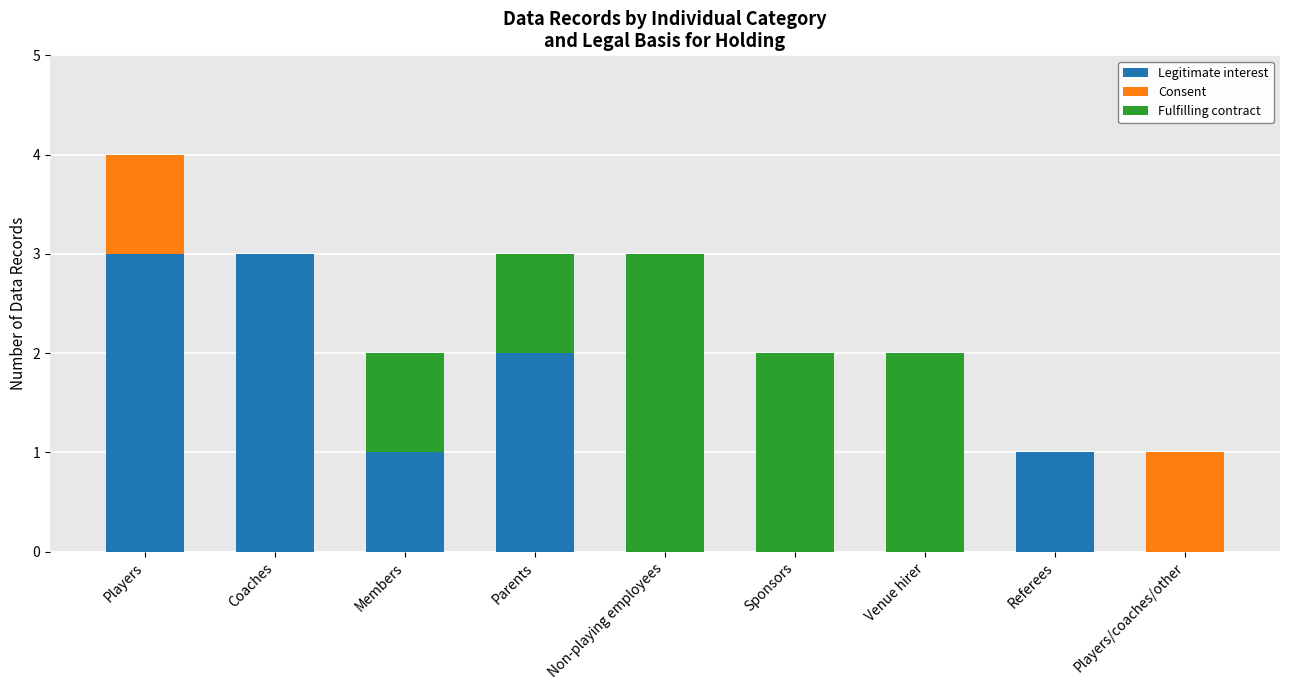

Reading left to right, what are the values for Legitimate interest?

Players=3	Coaches=3	Members=1	Parents=2	Non-playing employees=0	Sponsors=0	Venue hirer=0	Referees=1	Players/coaches/other=0